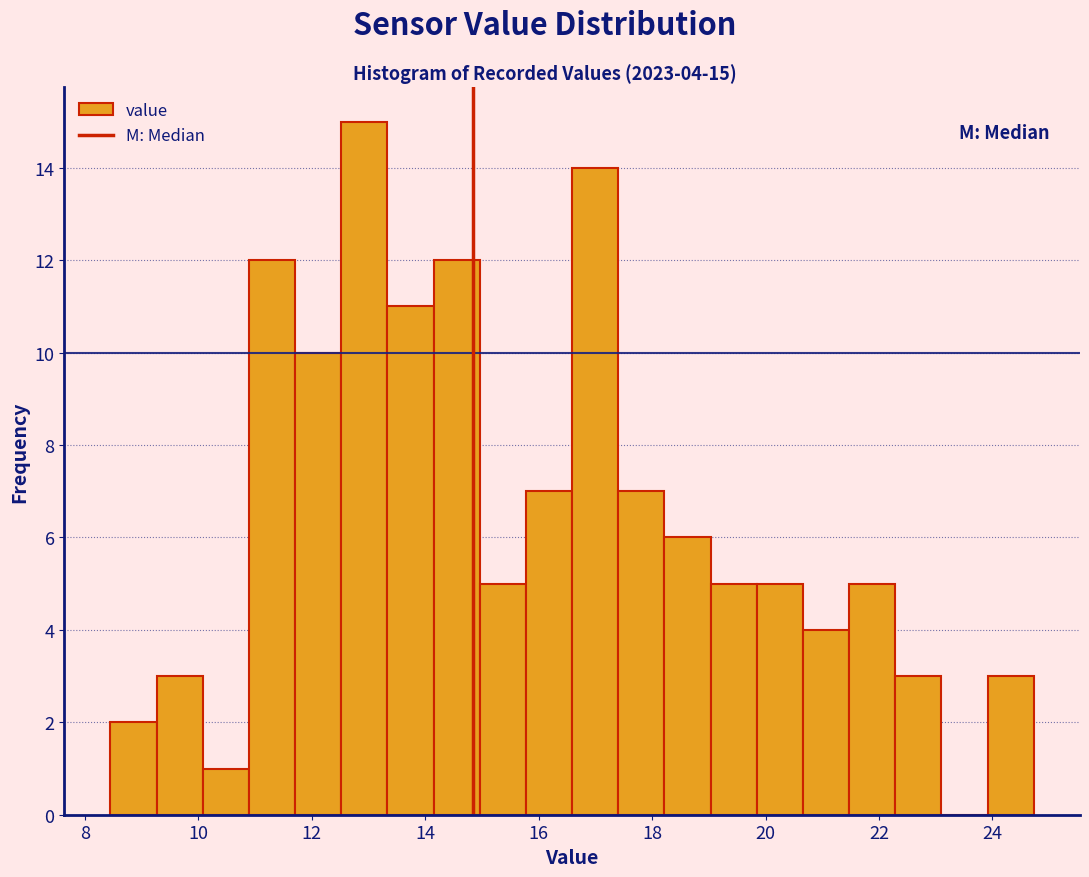

Over which range of the x-axis is the bar tallest?

12.6 to 13.4